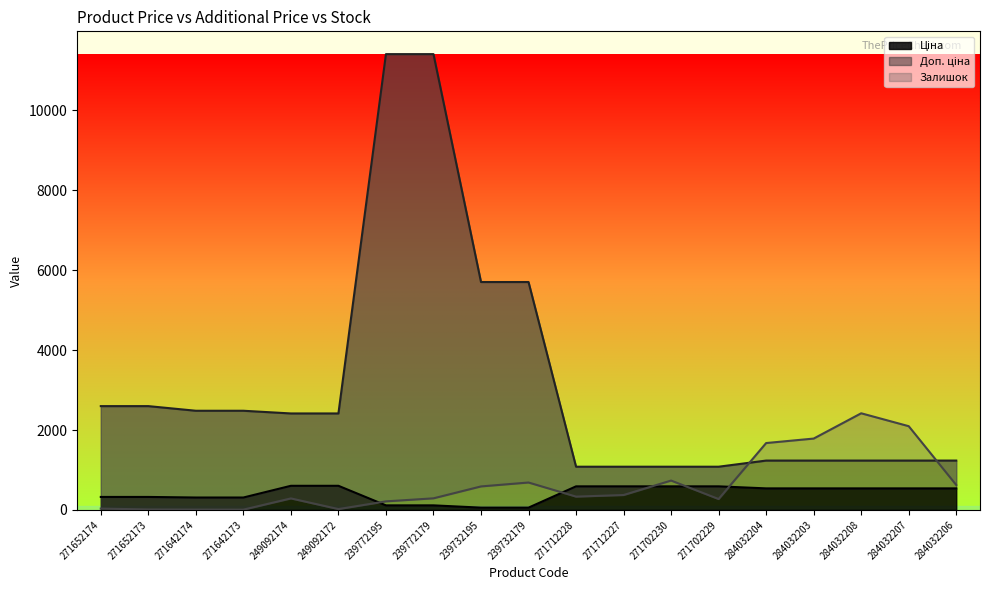

At 271712228, list the series in order from smallest to largest.

Залишок, Ціна, Доп. ціна